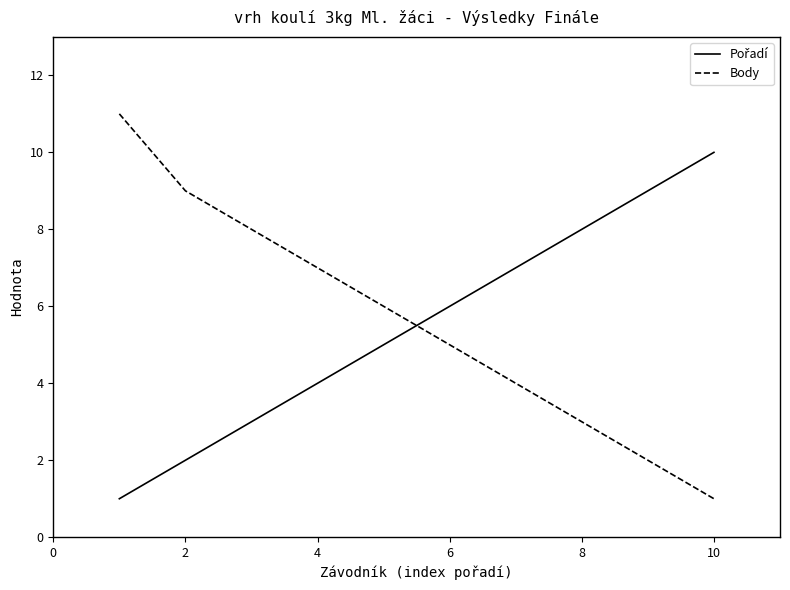

What is the maximum value shown in the chart?

11